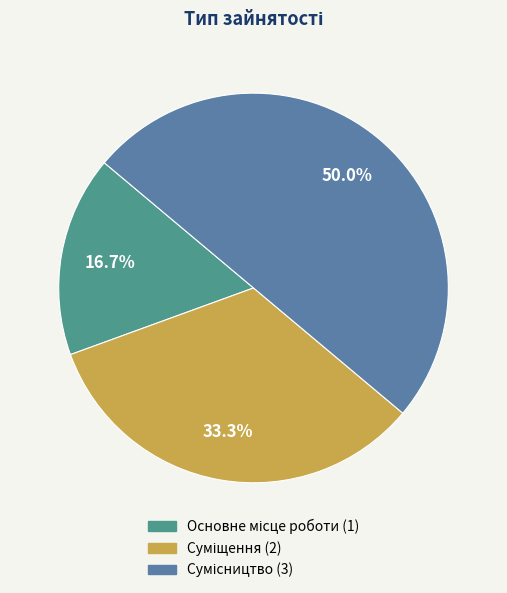

The Основне місце роботи slice represents 17% of the pie. True or false?

True